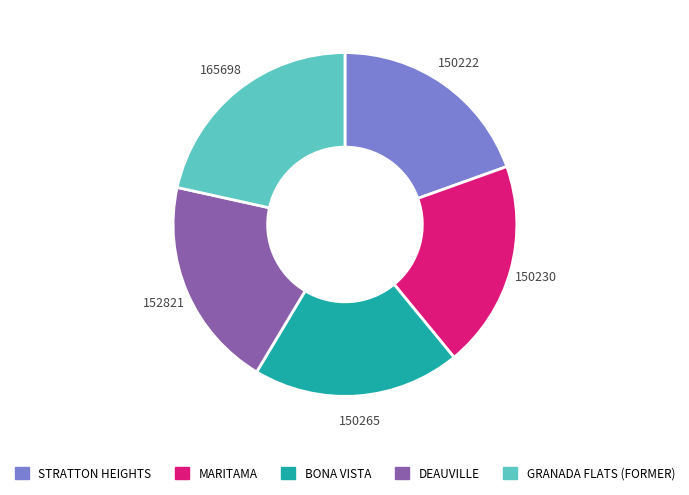

Is there any slice that represents more than half of the pie?

No